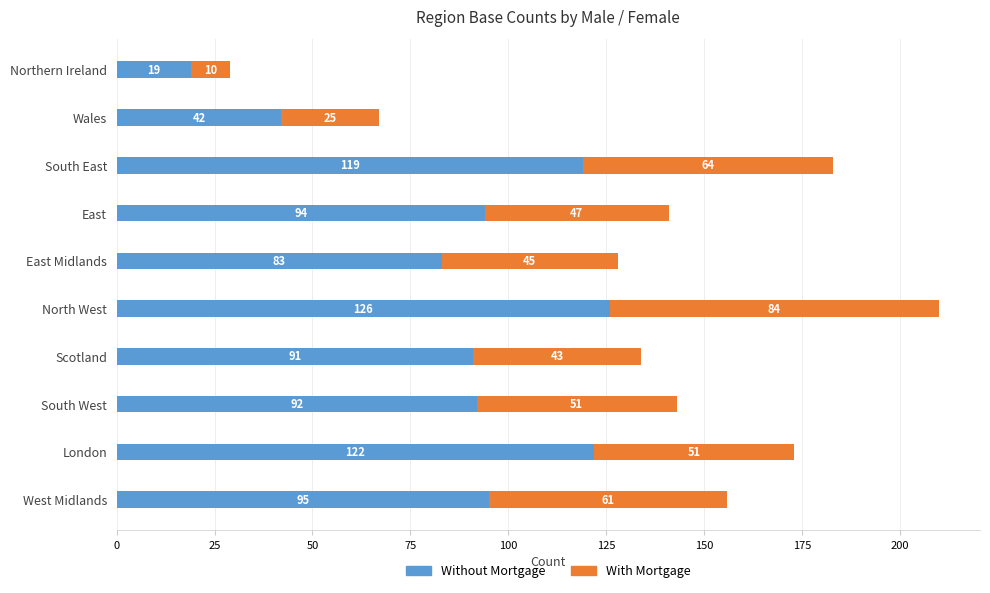

Which category has the highest value in the Without Mortgage series?

North West